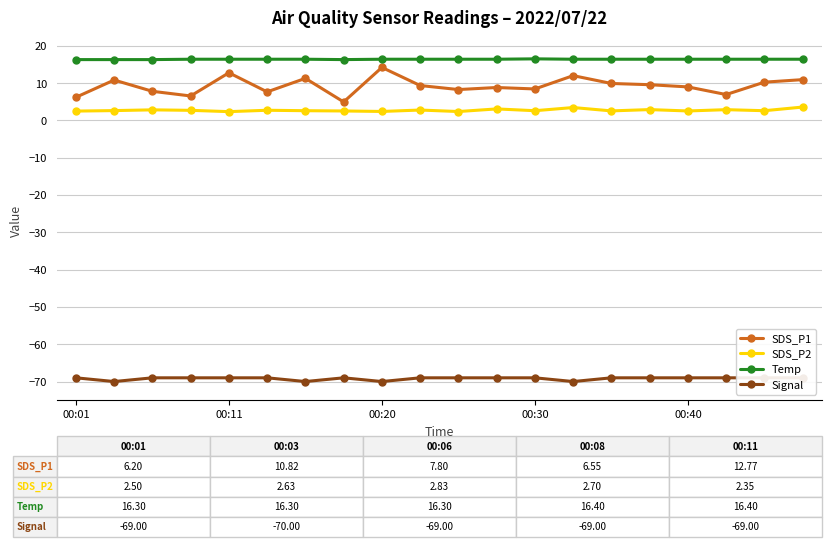

True or false: SDS_P1 and SDS_P2 cross at least once.

False